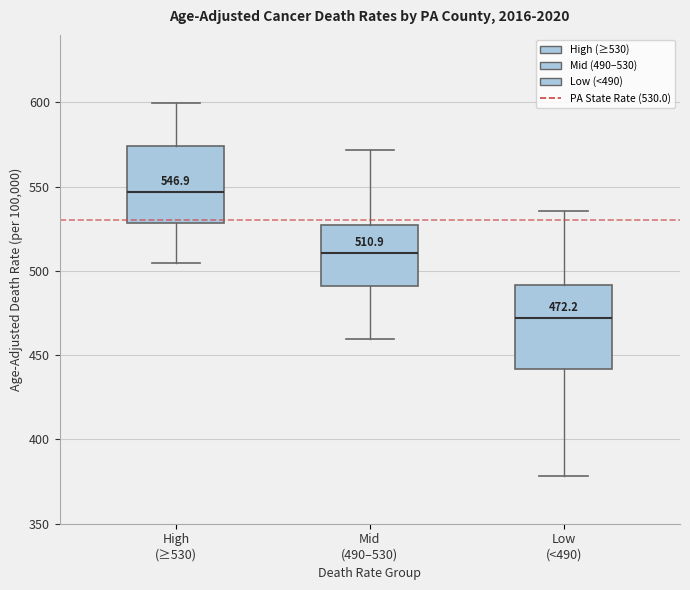

Which box's median line is the lowest?

Low (<490)